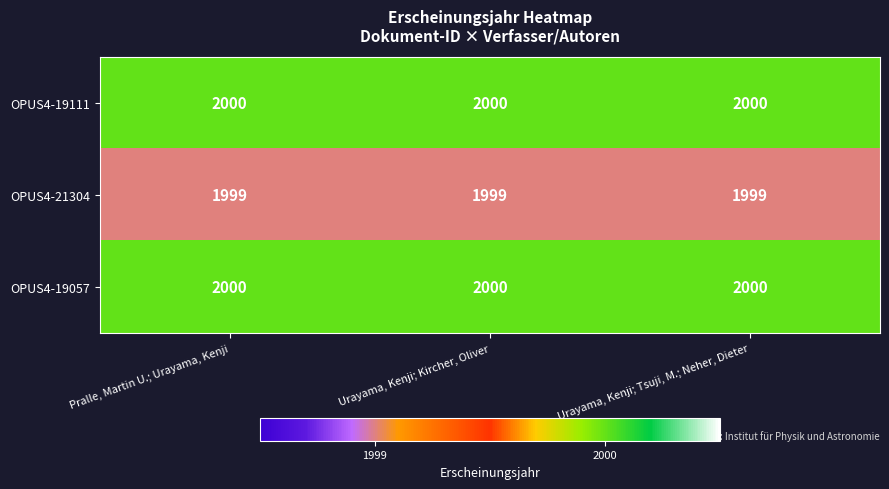

Is the value of OPUS4-19057 at Urayama, Kenji; Tsuji, M.; Neher, Dieter greater than the value of OPUS4-21304 at Urayama, Kenji; Kircher, Oliver?

Yes